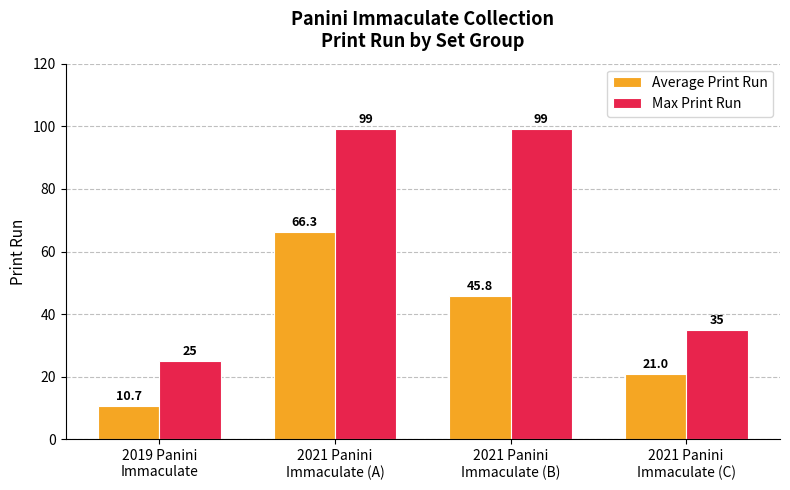

What is the difference between the second highest and minimum values in the Max Print Run series?

74.0